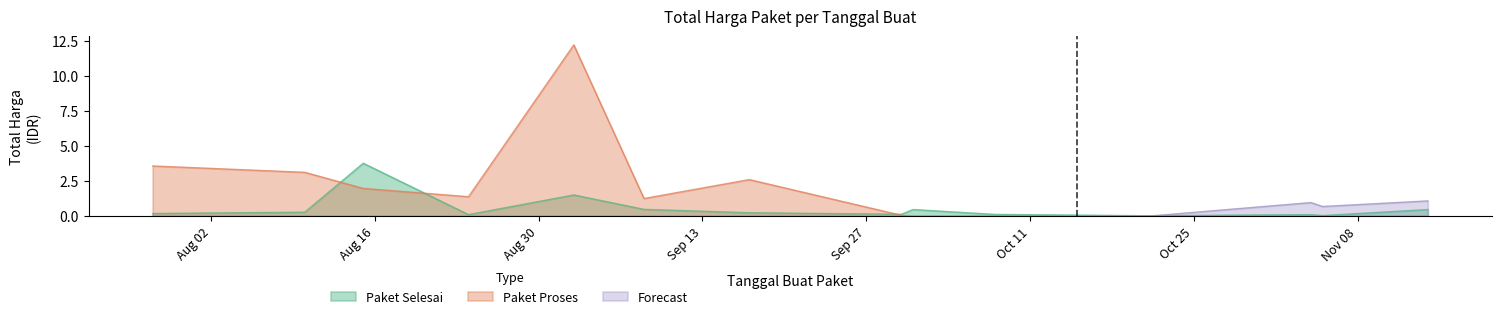

True or false: Forecast and Paket Proses intersect in this chart.

False